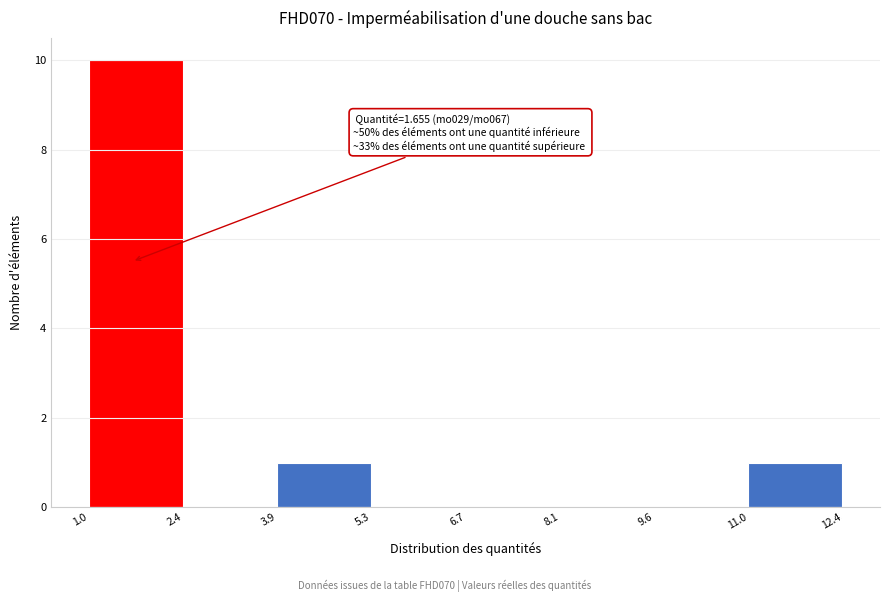

Over which range of the x-axis is the bar tallest?

1.0 to 2.4